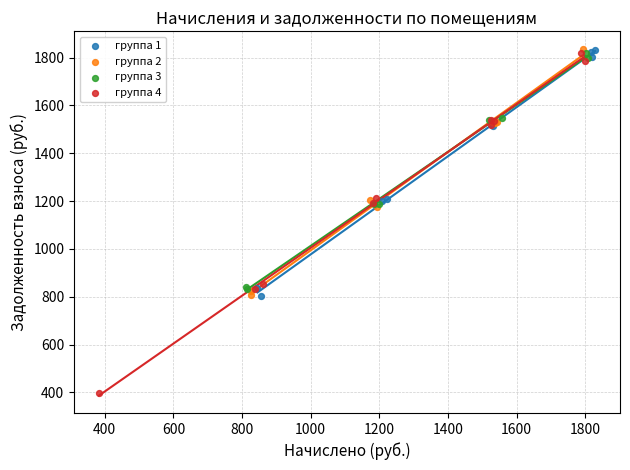

Which series reaches the minimum Y coordinate?

группа 4